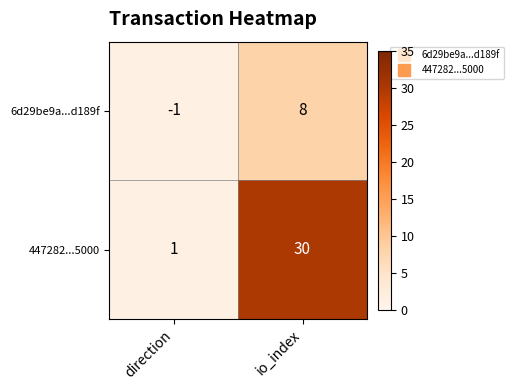

True or false: 447282...5000 has a value of 30 at io_index.

True